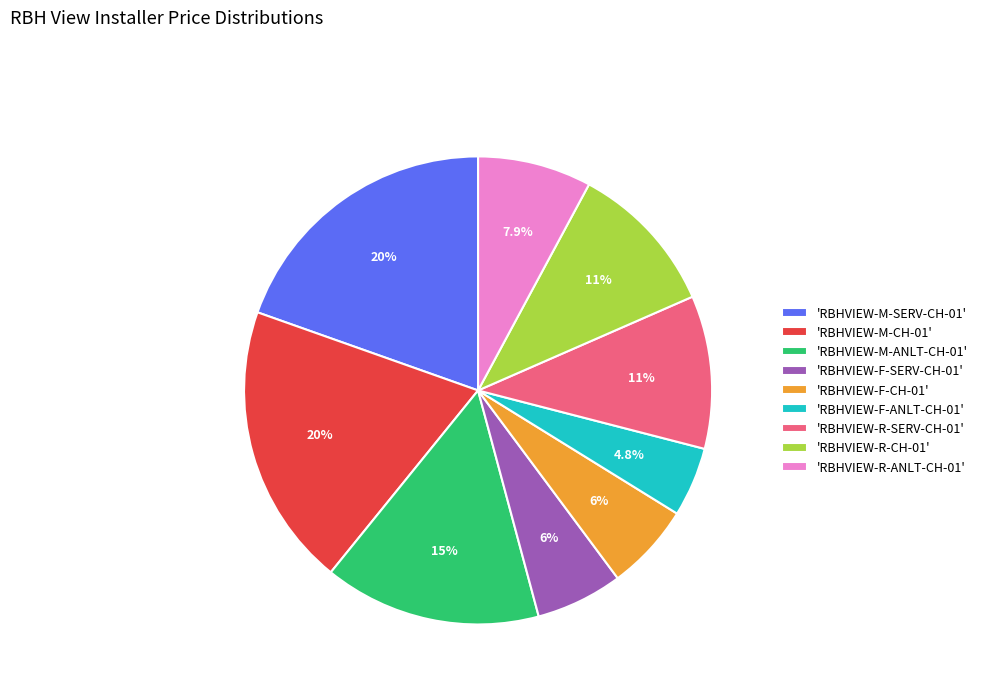

How many segments does this pie chart have?

9